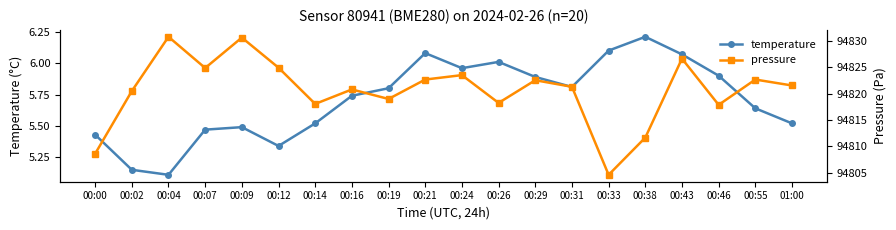

Is this an area chart (filled region under the line)?

No